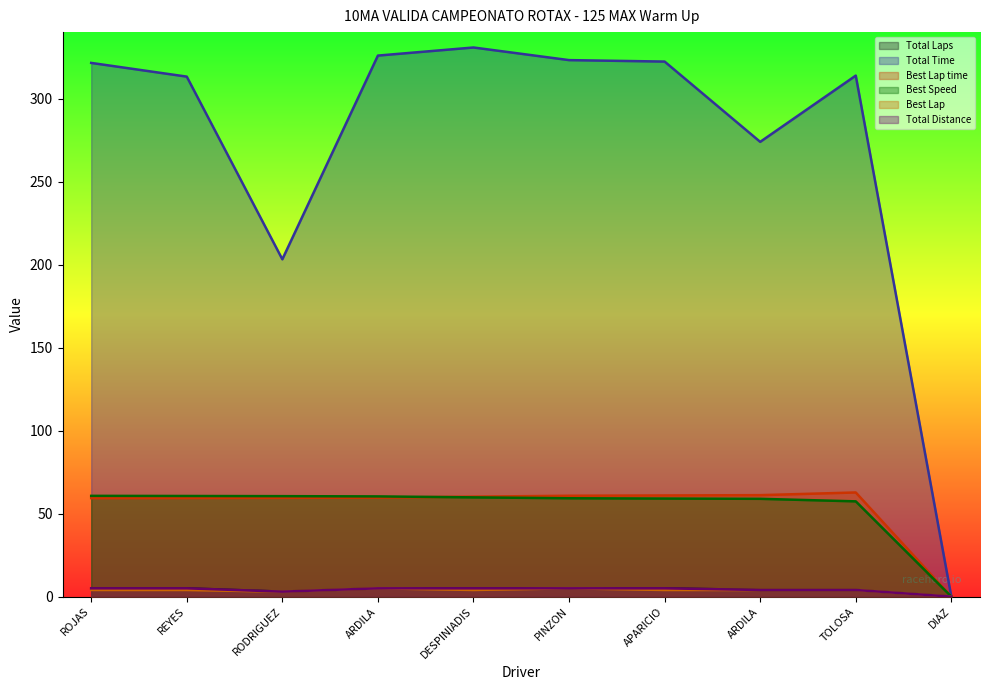

What are all the series names shown in the legend?

Total Laps, Total Time, Best Lap time, Best Speed, Best Lap, Total Distance